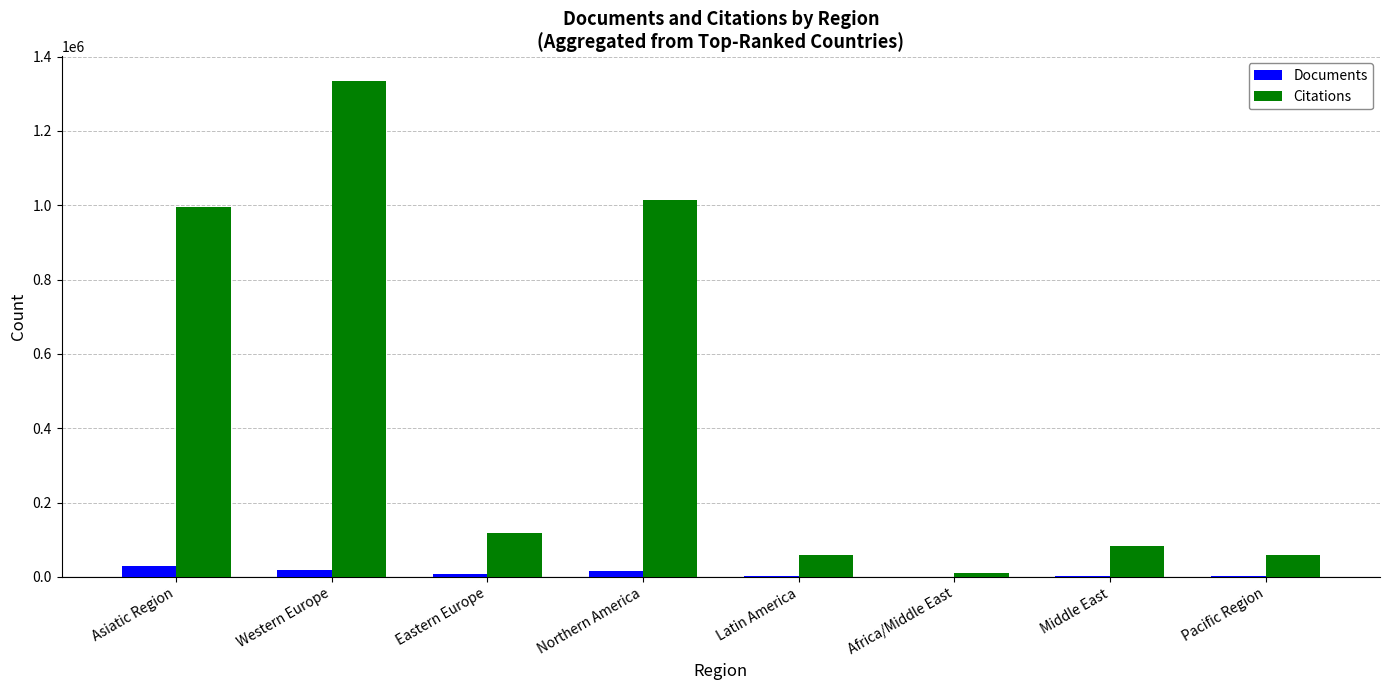

Is the value of Citations at Northern America greater than the value of Documents at Latin America?

Yes